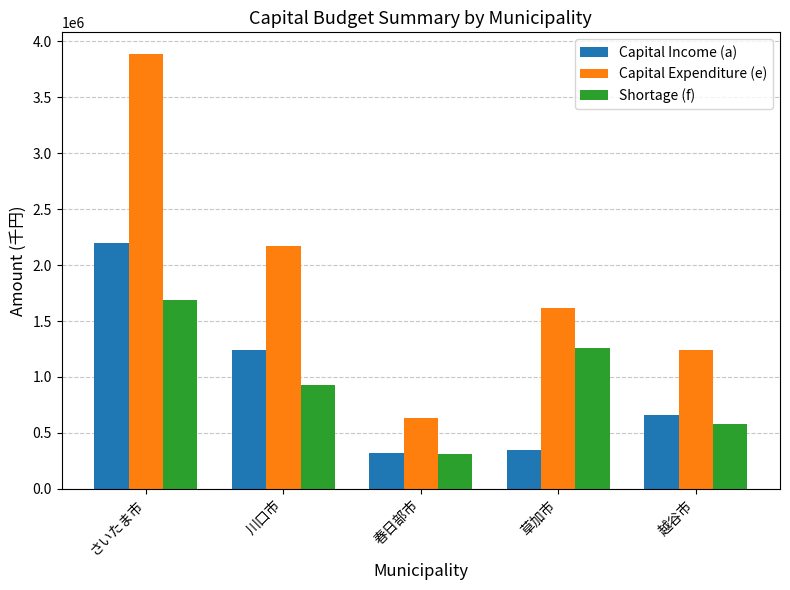

Where is Capital Income (a) nearest to the value 1257837?

川口市